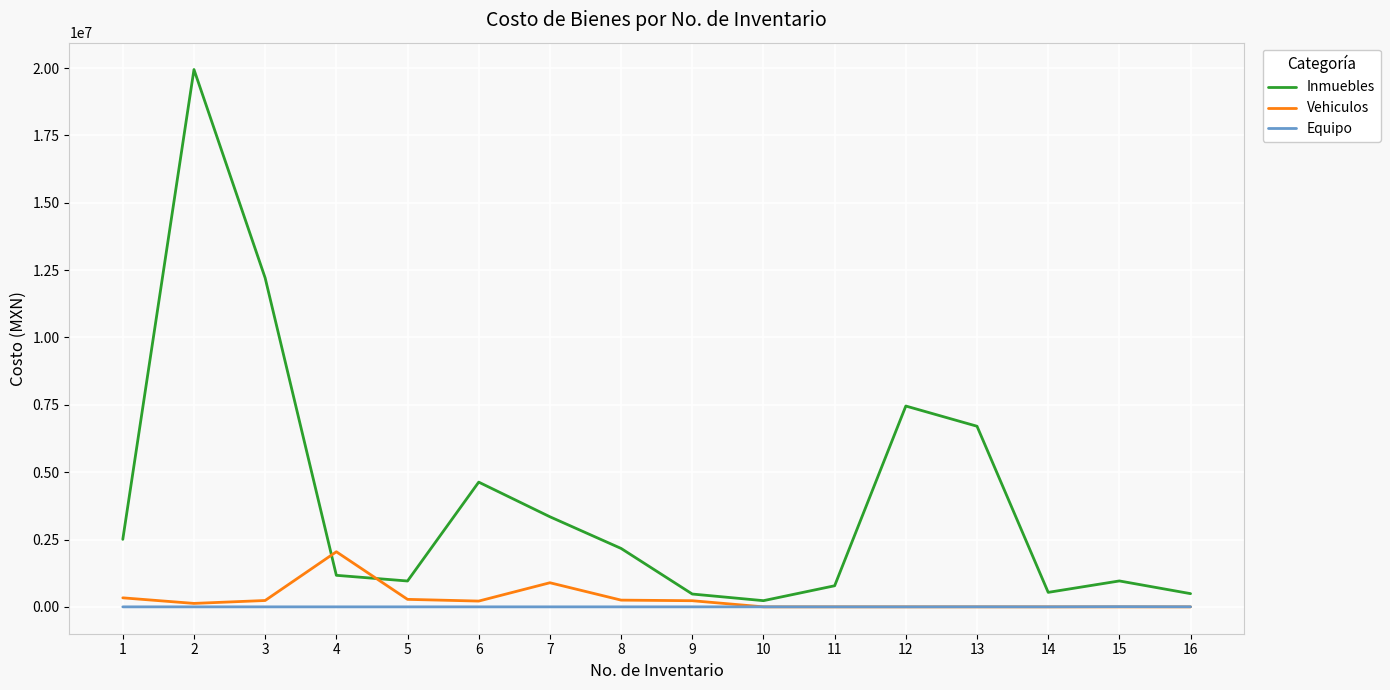

Which label corresponds to the largest value in the chart?

2